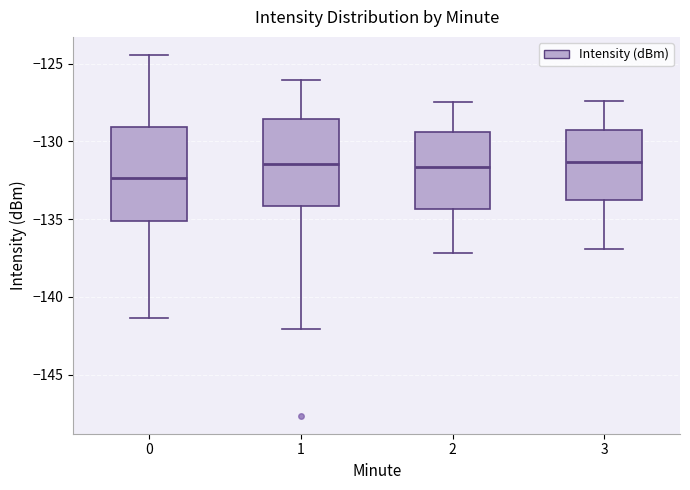

Which box's median line is the lowest?

0